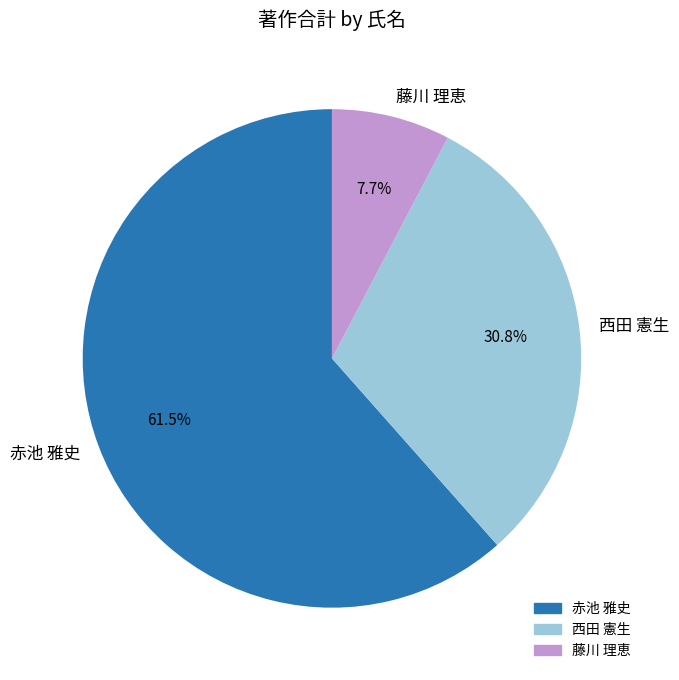

What percentage is NOT represented by 藤川 理恵?

92.3%